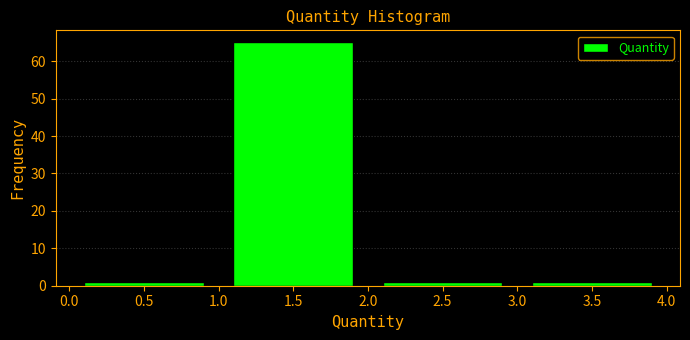

Reading left to right, transcribe this chart: for each bar, give the range it covers on the x-axis and its height. The values are not printed on the chart, so give them approximately, as read against the axis.

0.0 to 1.0: 1
1.0 to 2.0: 65
2.0 to 3.0: 1
3.0 to 4.0: 1